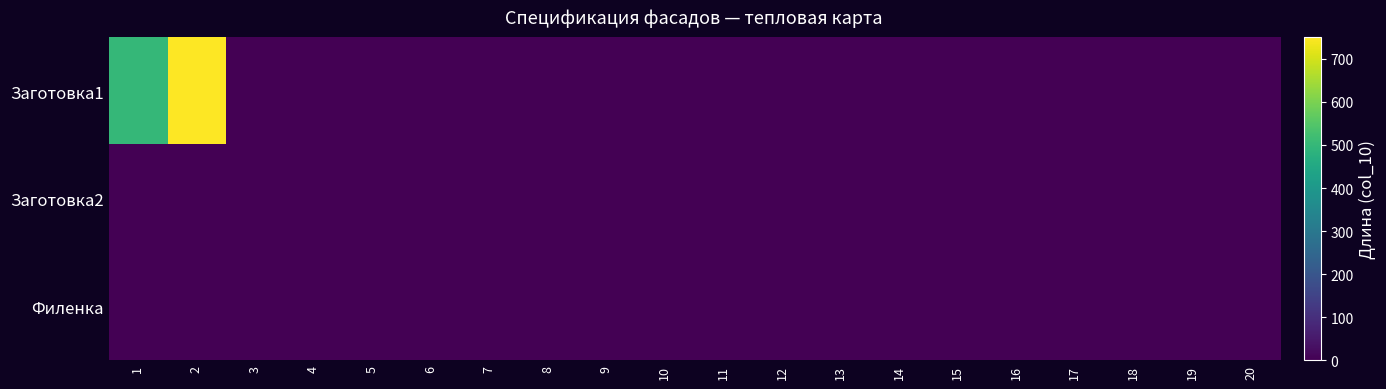

Which label corresponds to the smallest value in the chart?

3